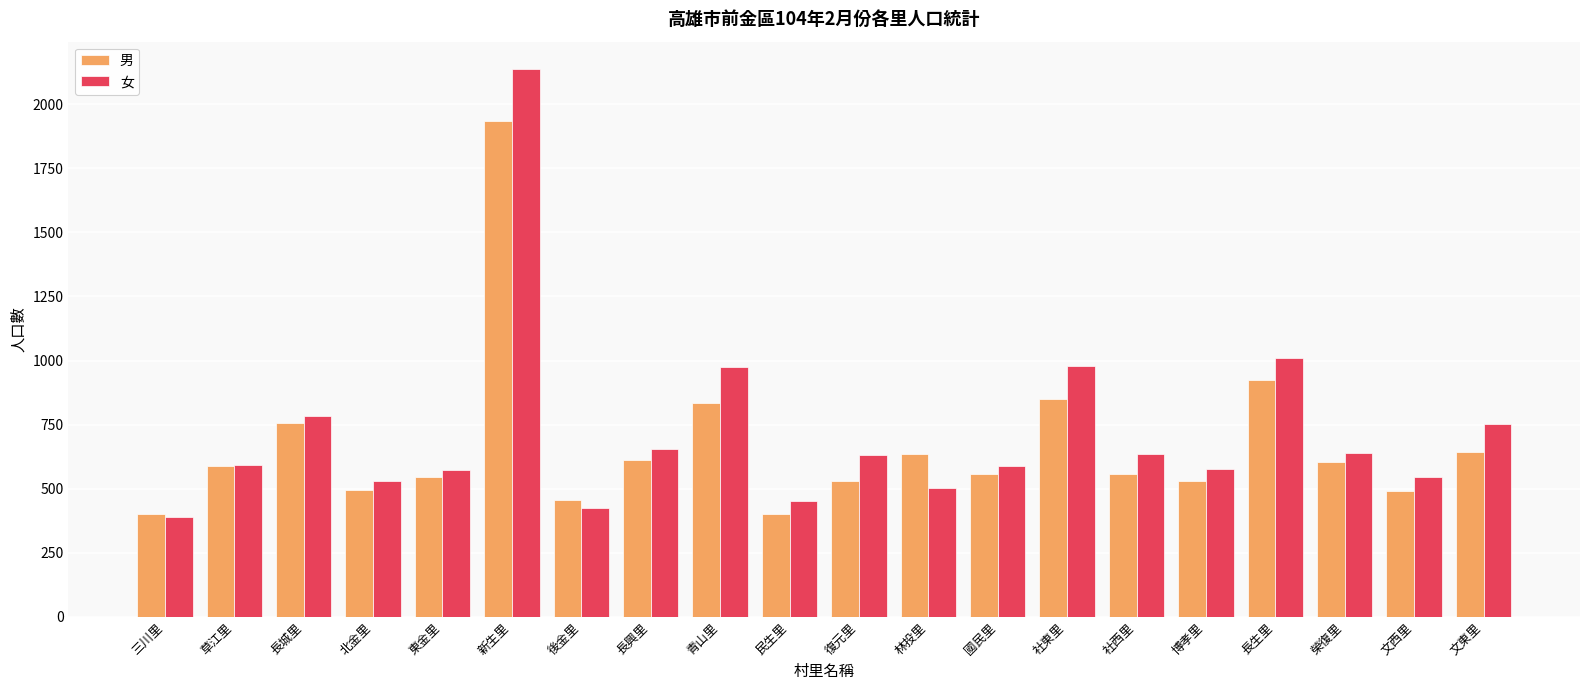

What position from the right is 後金里?

14